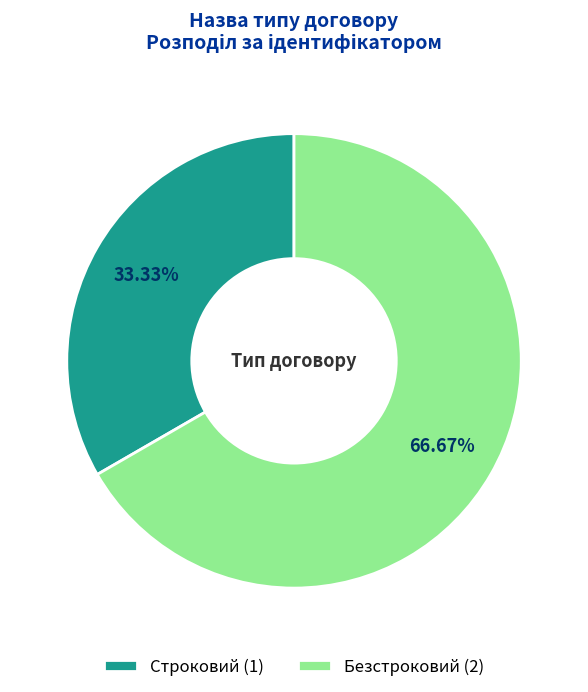

How many segments does this pie chart have?

2